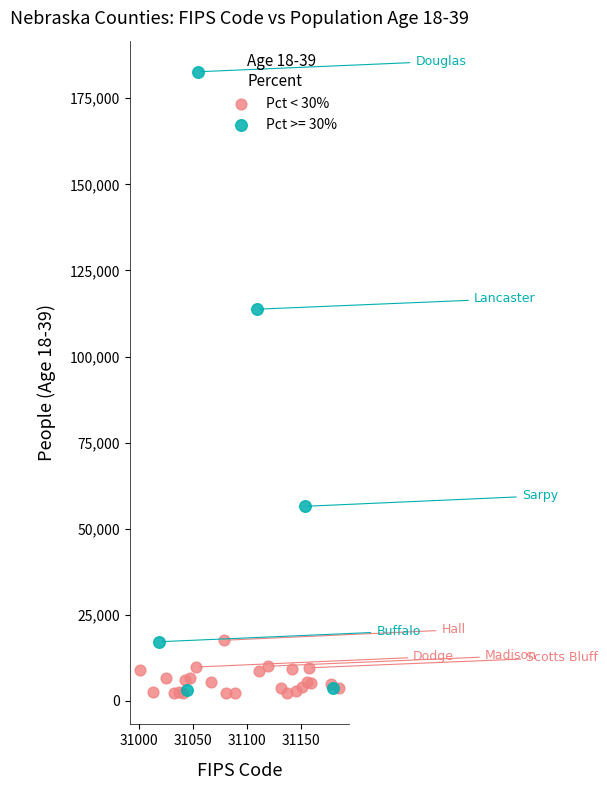

Which series has the largest Y range (max minus min)?

Pct >= 30%